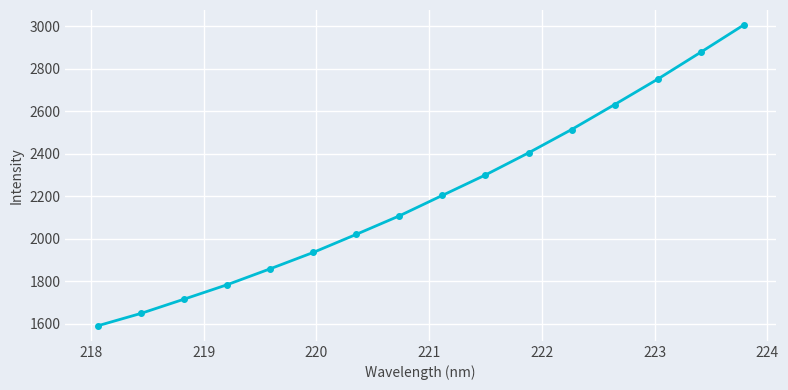

What is the value of the 2nd point from the left?

1647.5